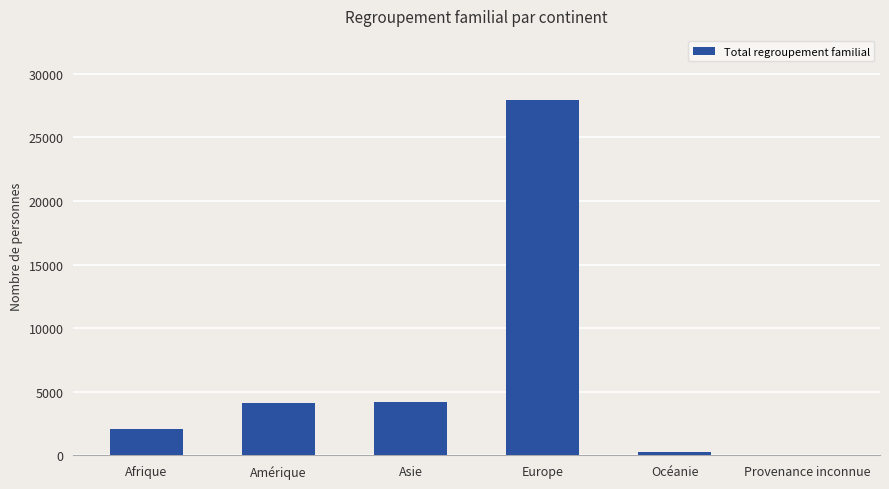

What is the sum of the values at Asie and Amérique?

8331